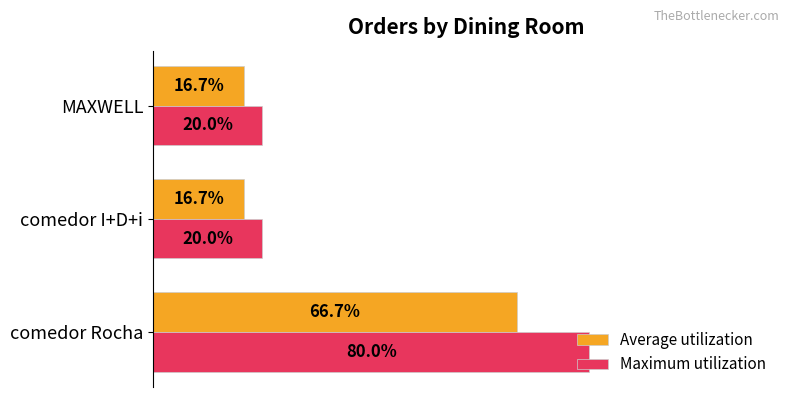

What is the sum of all Average utilization values?

1.0